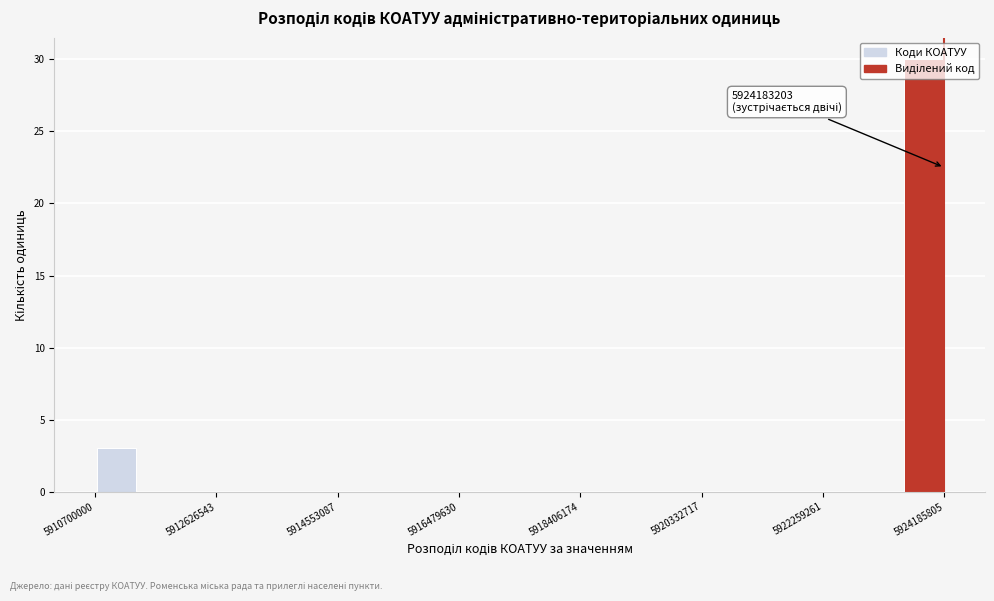

Around what value on the x-axis is the tallest bar? Give the approximate position of its centre, as read against the axis.

5923800000